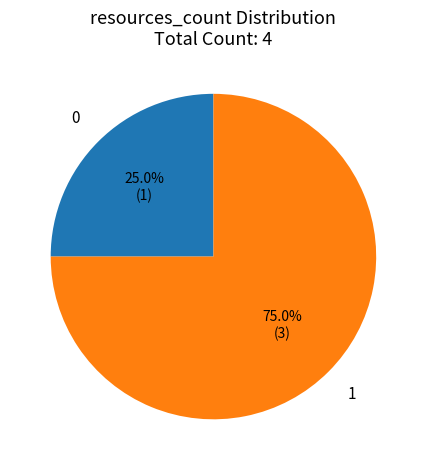

Is there a majority slice in this chart?

Yes